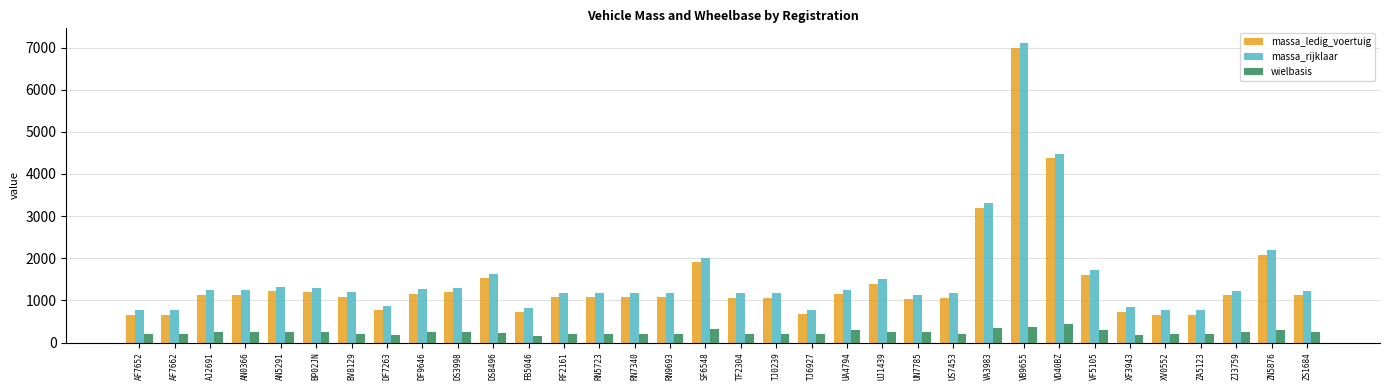

What is the sum of the wielbasis values at UN7785 and AF7652?

445